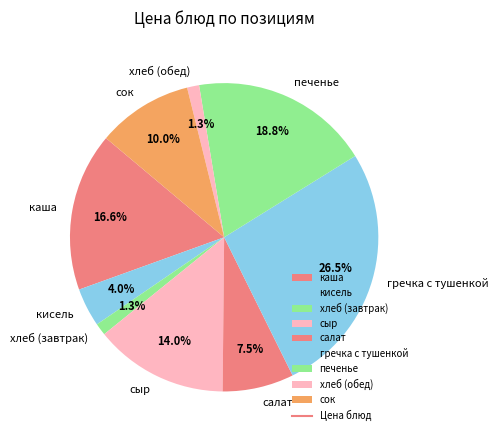

What is the largest slice in the pie chart?

гречка с тушенкой